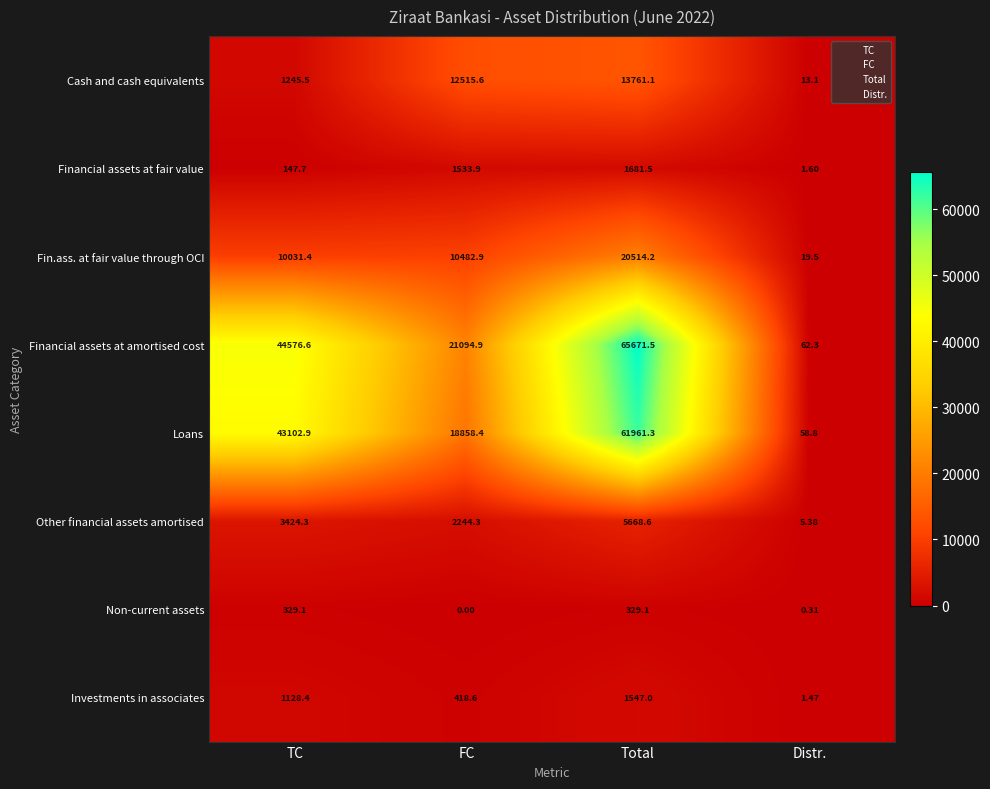

Which series has the largest range (max minus min)?

Financial assets at amortised cost